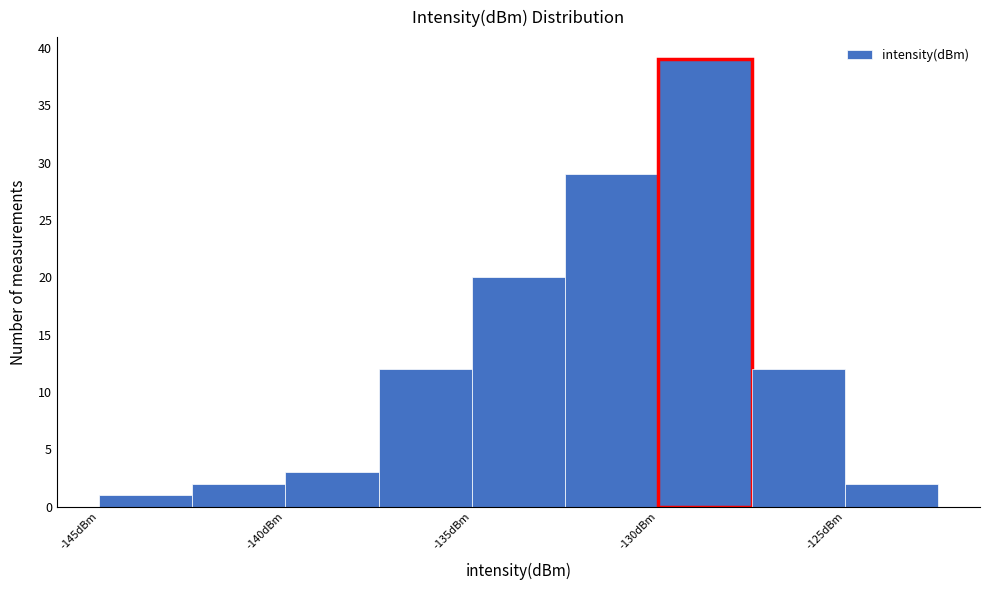

Reading left to right, transcribe this chart: for each bar, give the range it covers on the x-axis and its height. The values are not printed on the chart, so give them approximately, as read against the axis.

-145.0 to -142.5: 1
-142.5 to -140.0: 2
-140.0 to -137.5: 3
-137.5 to -135.0: 12
-135.0 to -132.5: 20
-132.5 to -130.0: 29
-130.0 to -127.5: 39
-127.5 to -125.0: 12
-125.0 to -122.5: 2